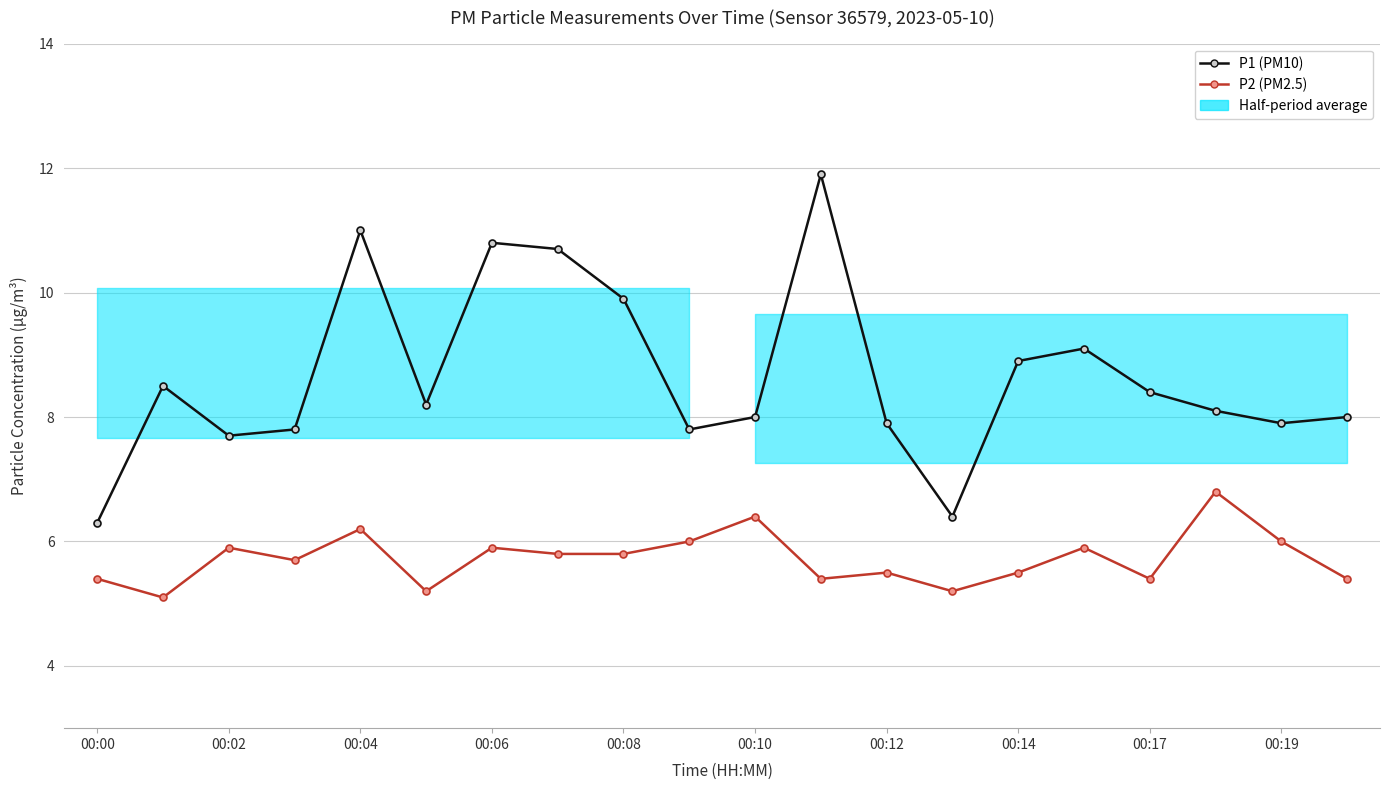

What is the label of the 3rd point from the right?

17